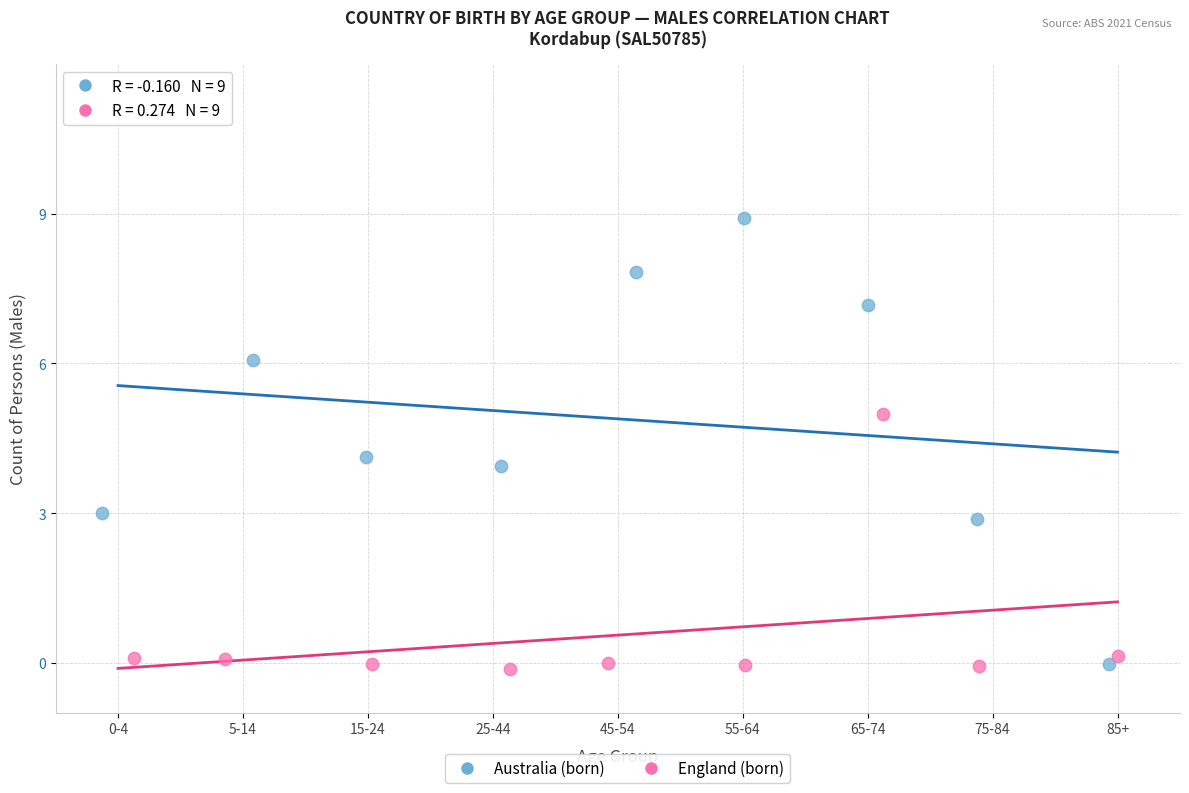

Which series contains the highest Y value?

Australia (born)